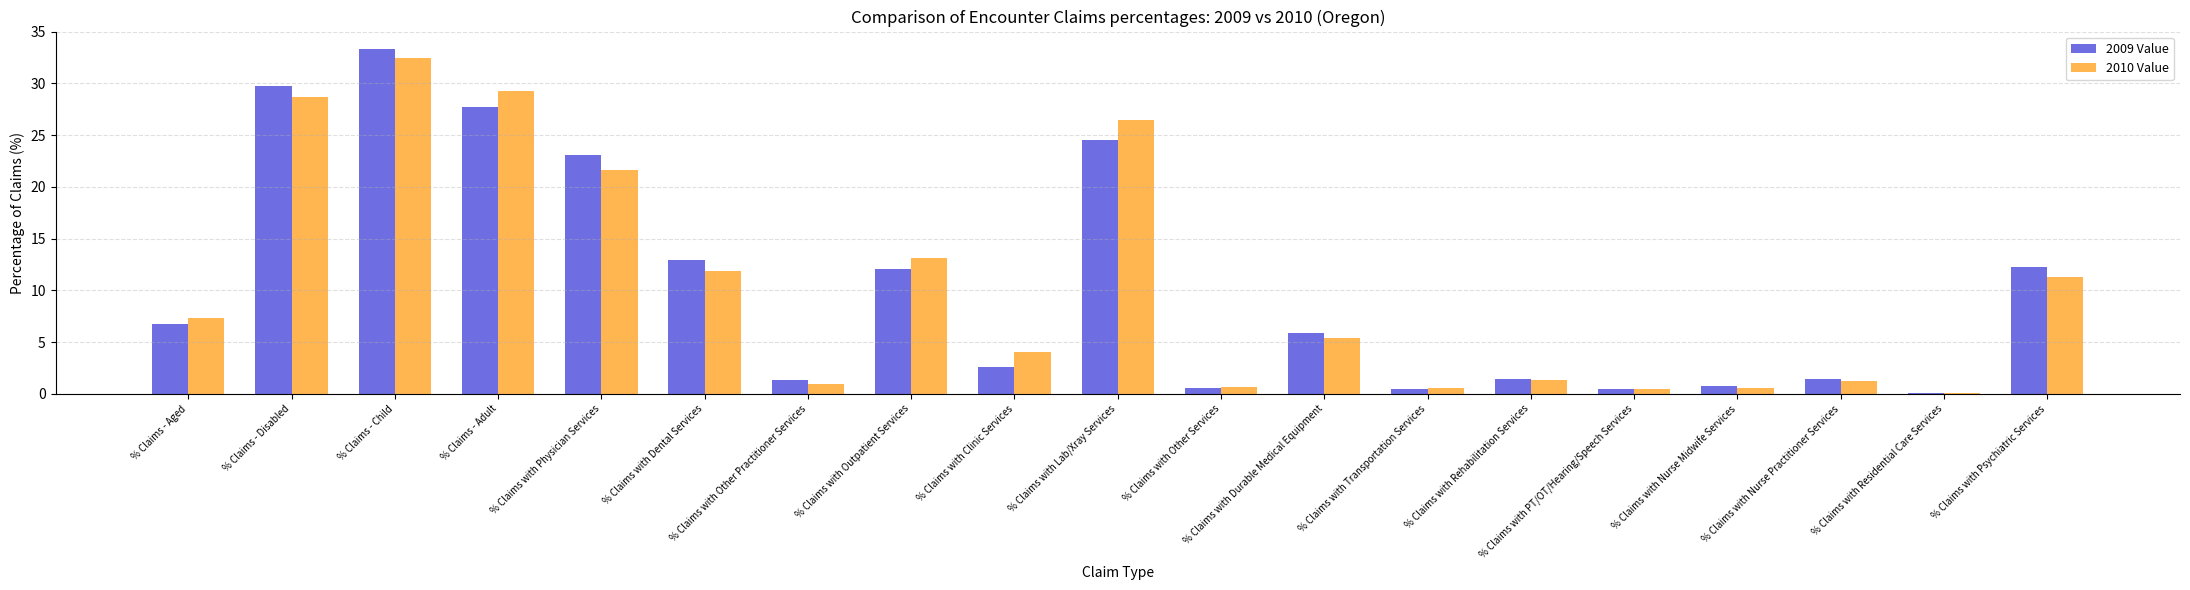

What is the total value across all series at % Claims with PT/OT/Hearing/Speech Services?

0.9